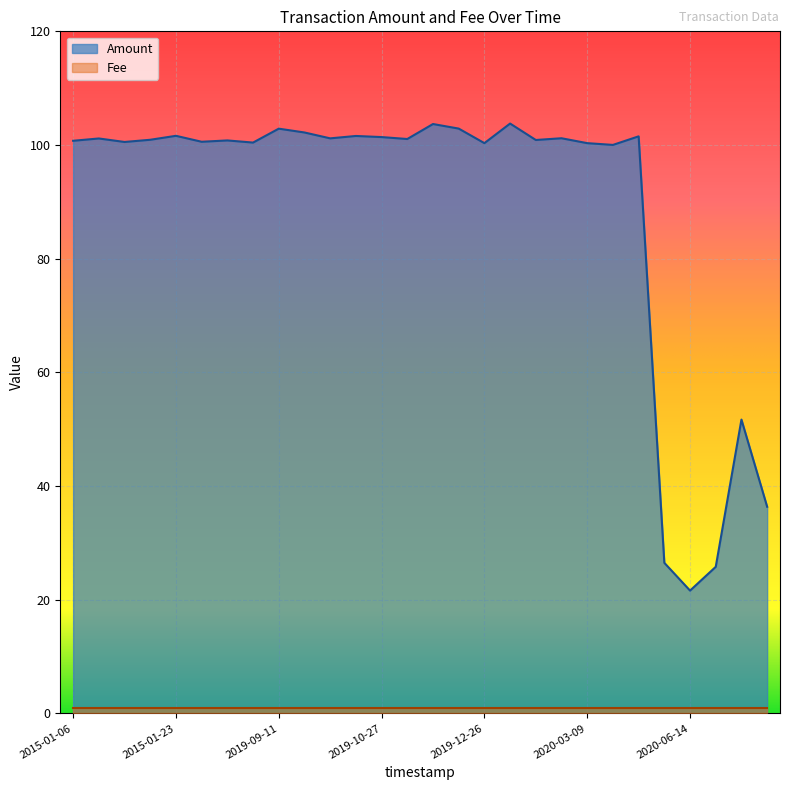

Reading left to right, extract all data points from this chart.

100.7	101.1	100.5	100.9	101.6	100.6	100.8	100.4	102.9	102.2	101.2	101.6	101.4	101.1	103.7	102.9	100.3	103.8	100.9	101.2	100.3	100.0	101.5	26.5	21.6	25.8	51.7	36.4